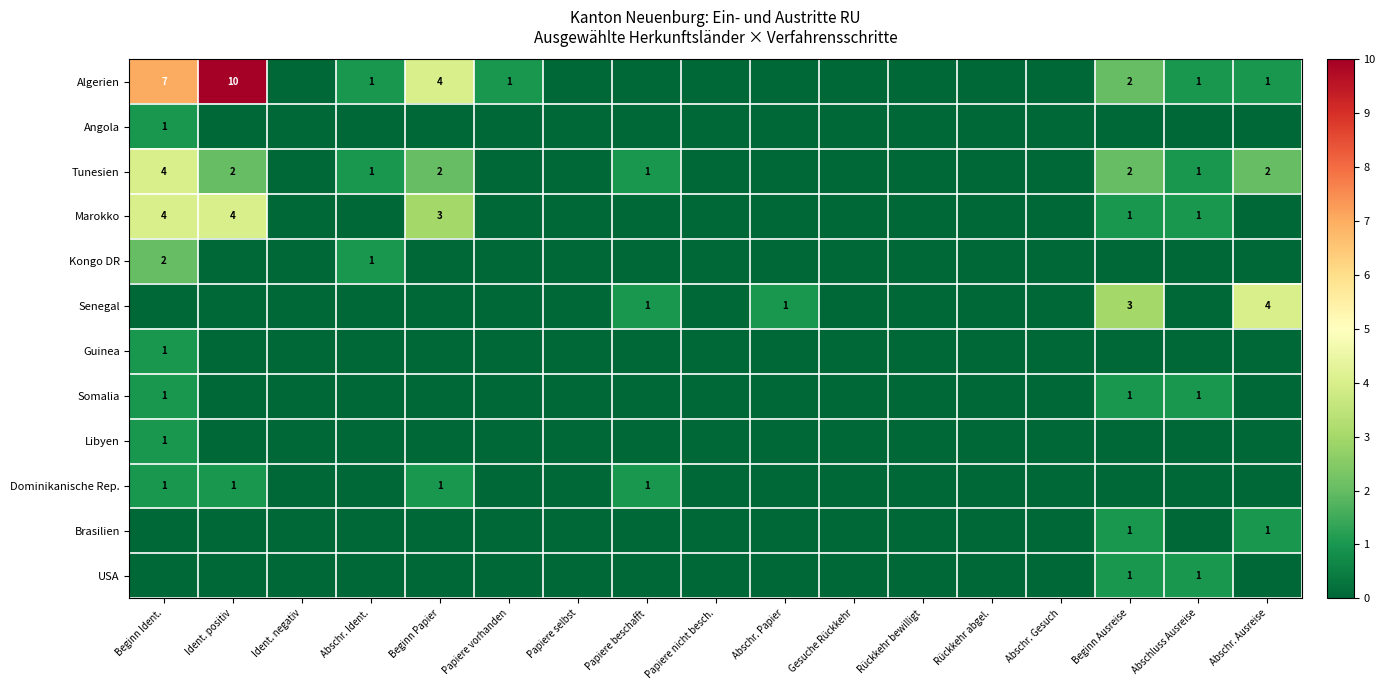

Is it true that Tunesien equals 2 at Beginn Ausreise?

True